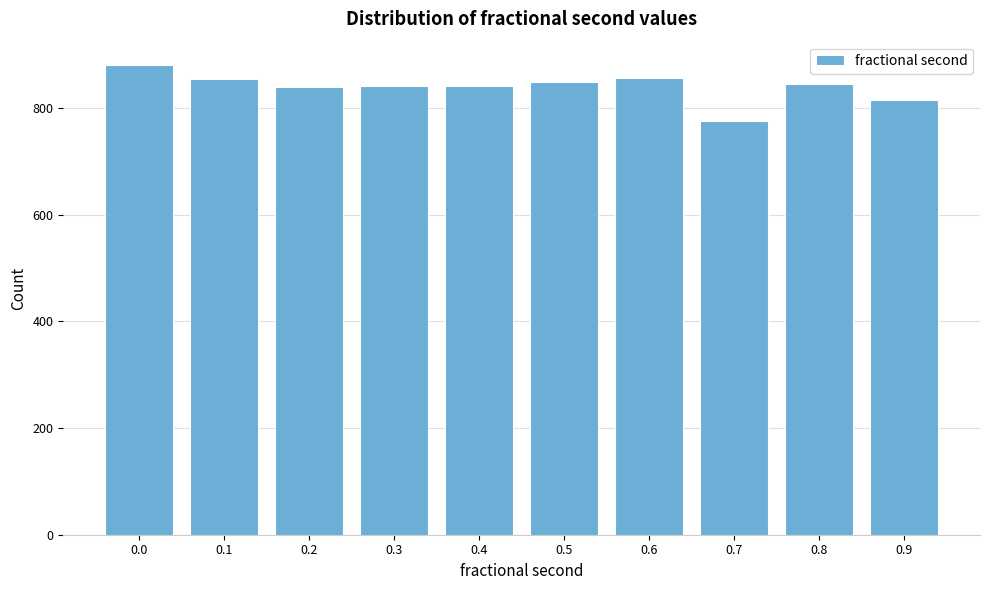

Read the value at 0.8.

844